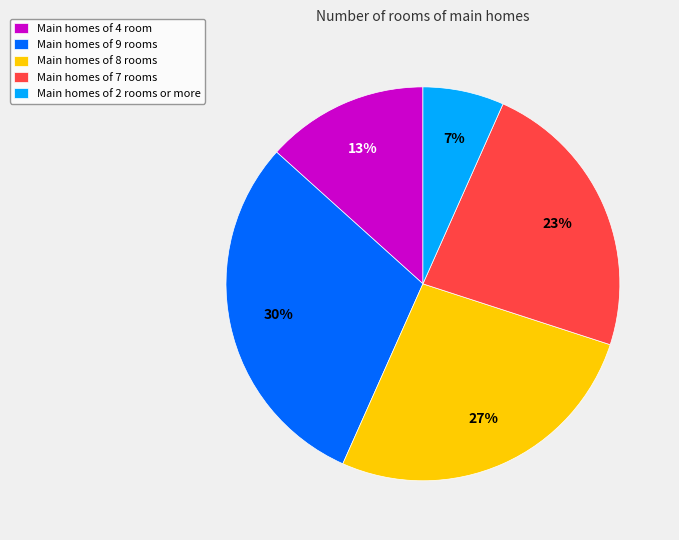

Is there a majority slice in this chart?

No